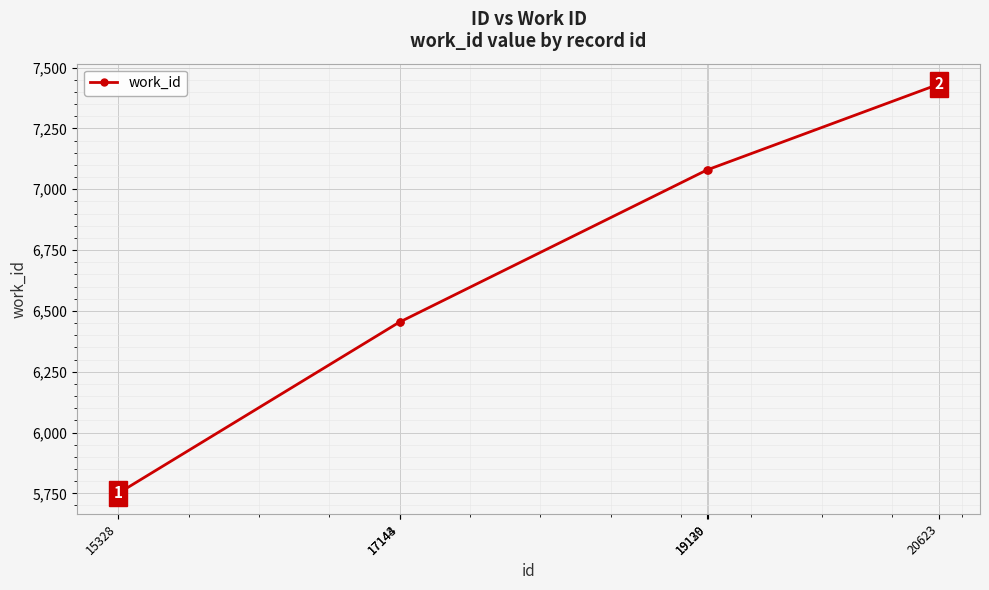

Approximately how many times larger is the value at 17144 compared to 15328?

1.1